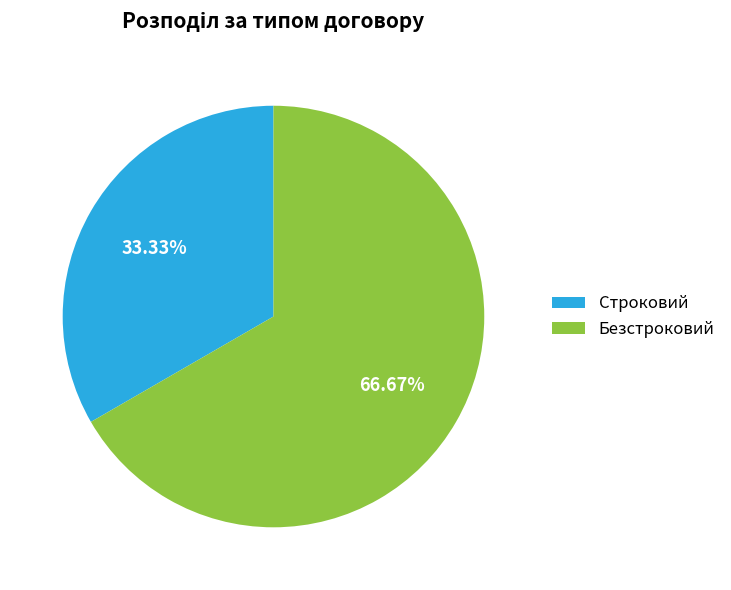

What is the smallest slice in the pie chart?

Строковий